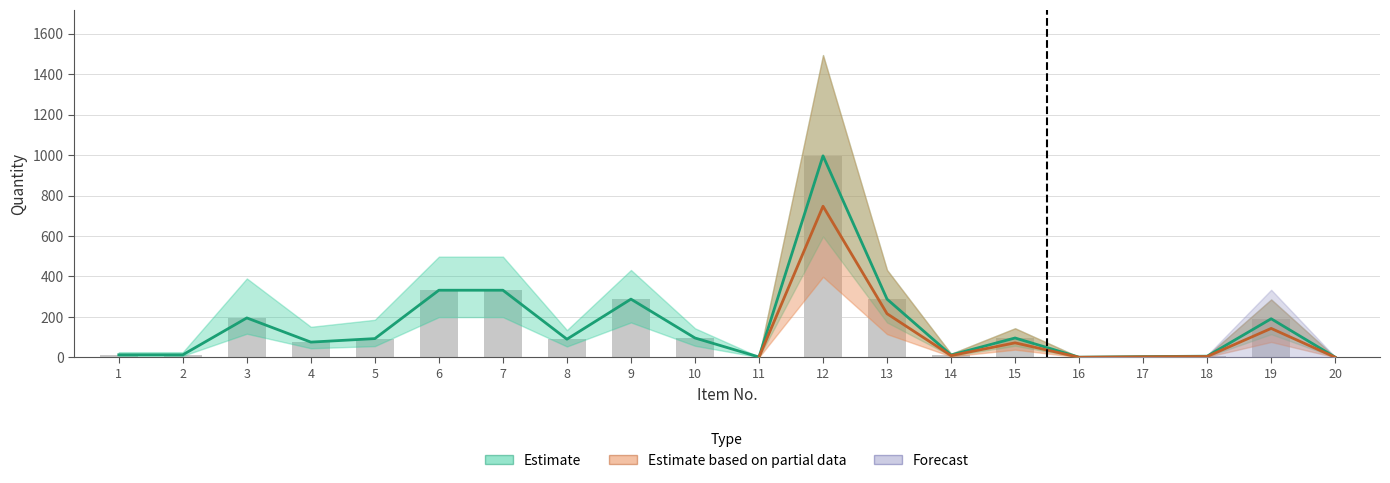

What is the value of the Estimate bar at the 10th from the left?

96.0